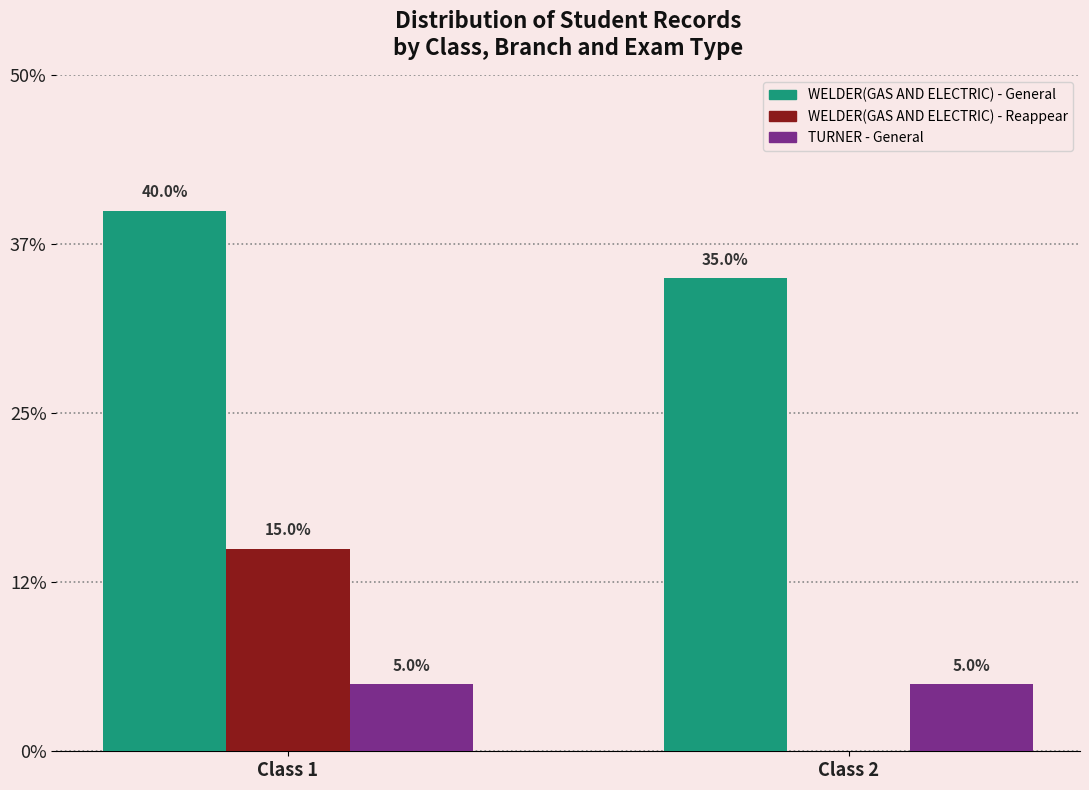

Are the bars horizontal?

No